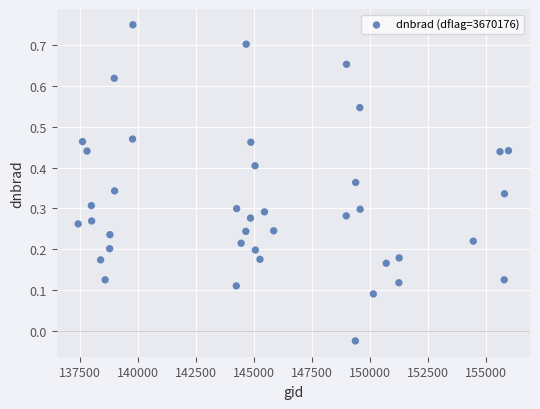

What is the range of X values (max minus min)?

18519.0